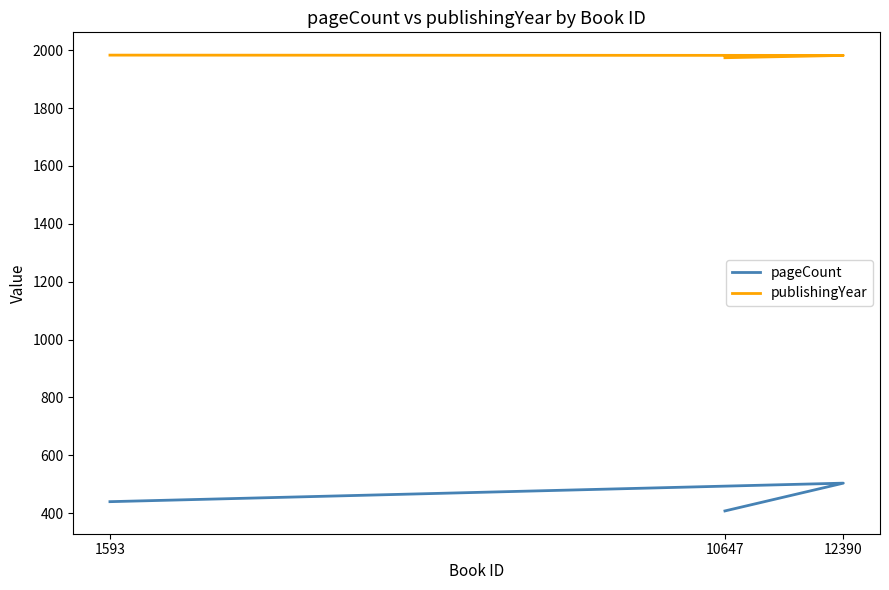

Count the number of data series in this chart.

2